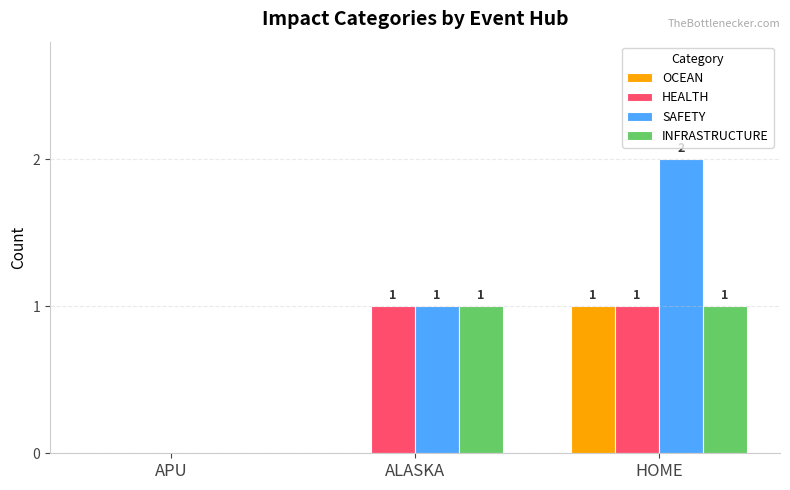

Is it true that OCEAN equals 1 at HOME?

True